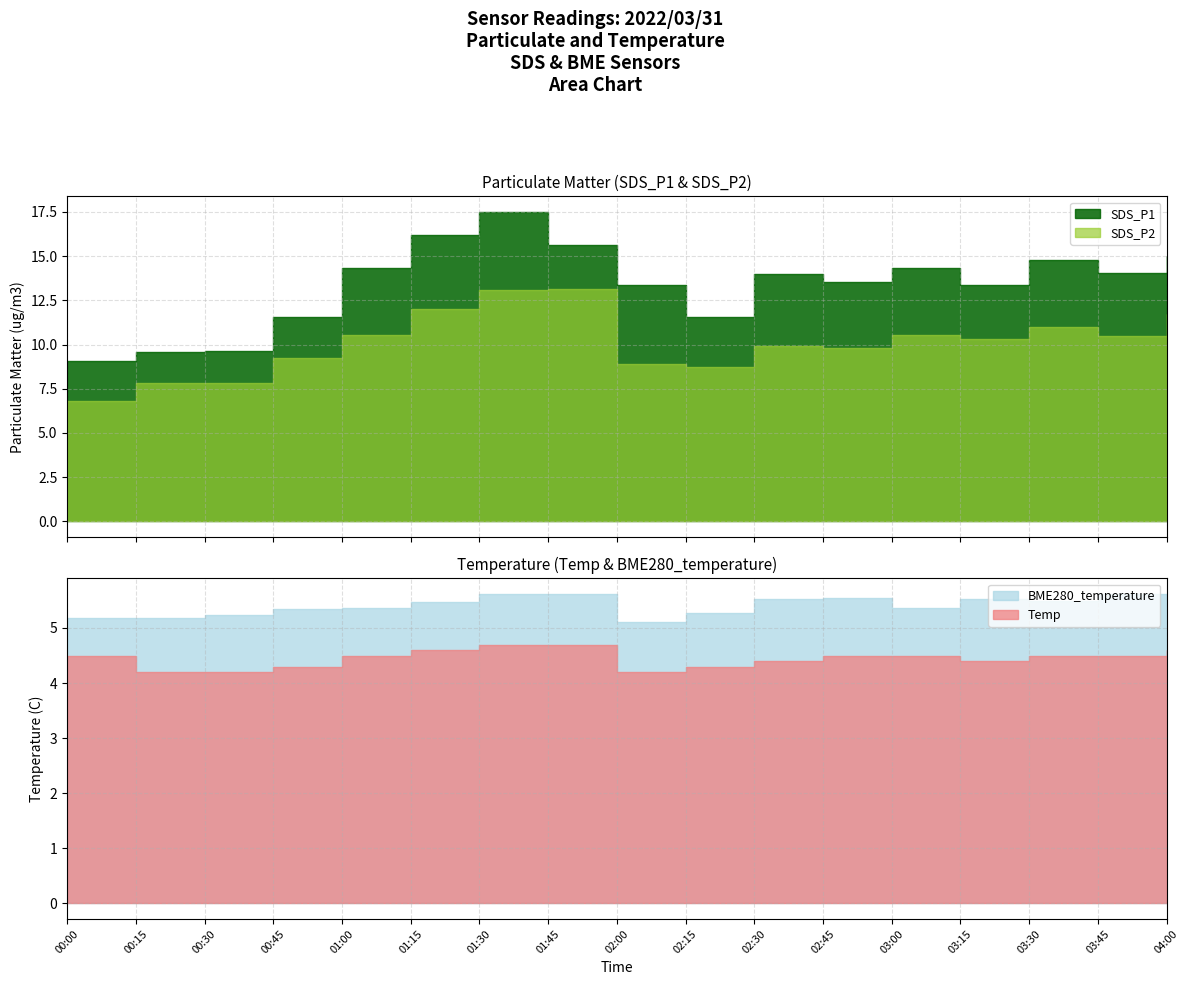

What position from the right is 01:30?

11